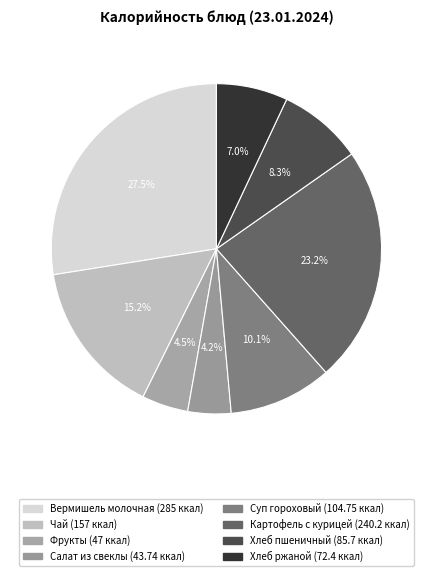

How many segments does this pie chart have?

8